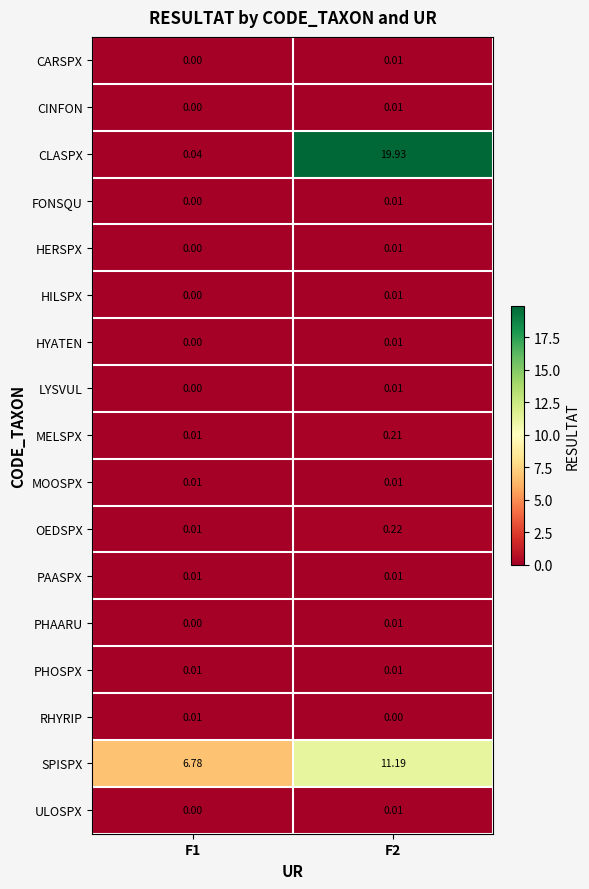

Which series has the largest total across all categories?

CLASPX